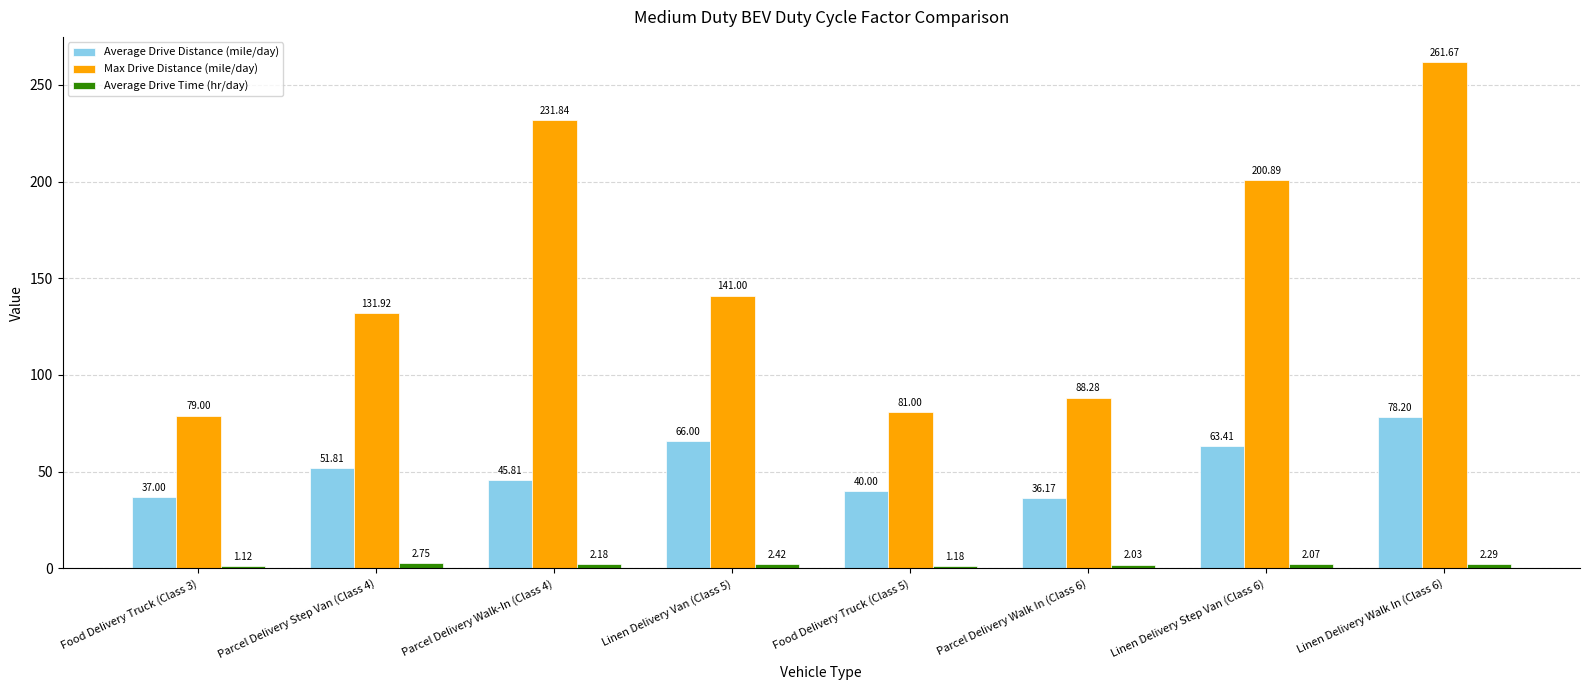

What is the difference between the Average Drive Distance (mile/day) values at Parcel Delivery Walk-In (Class 4) and Linen Delivery Van (Class 5)?

20.2